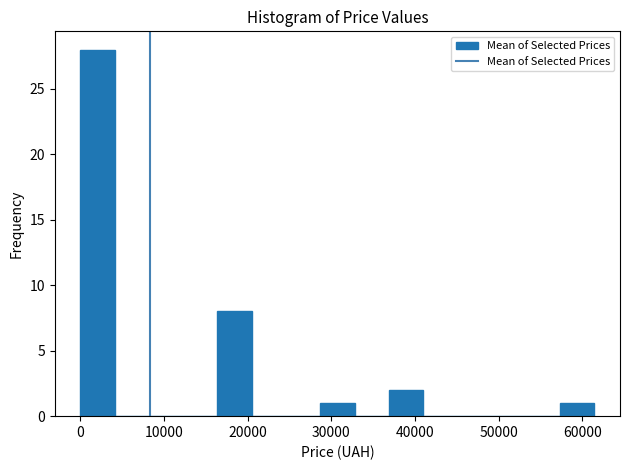

What is the height of the bar covering 29000 to 33000 on the x-axis? Neither the bar edges nor the heights are printed on the chart, so give them approximately, as read against the axes.

1